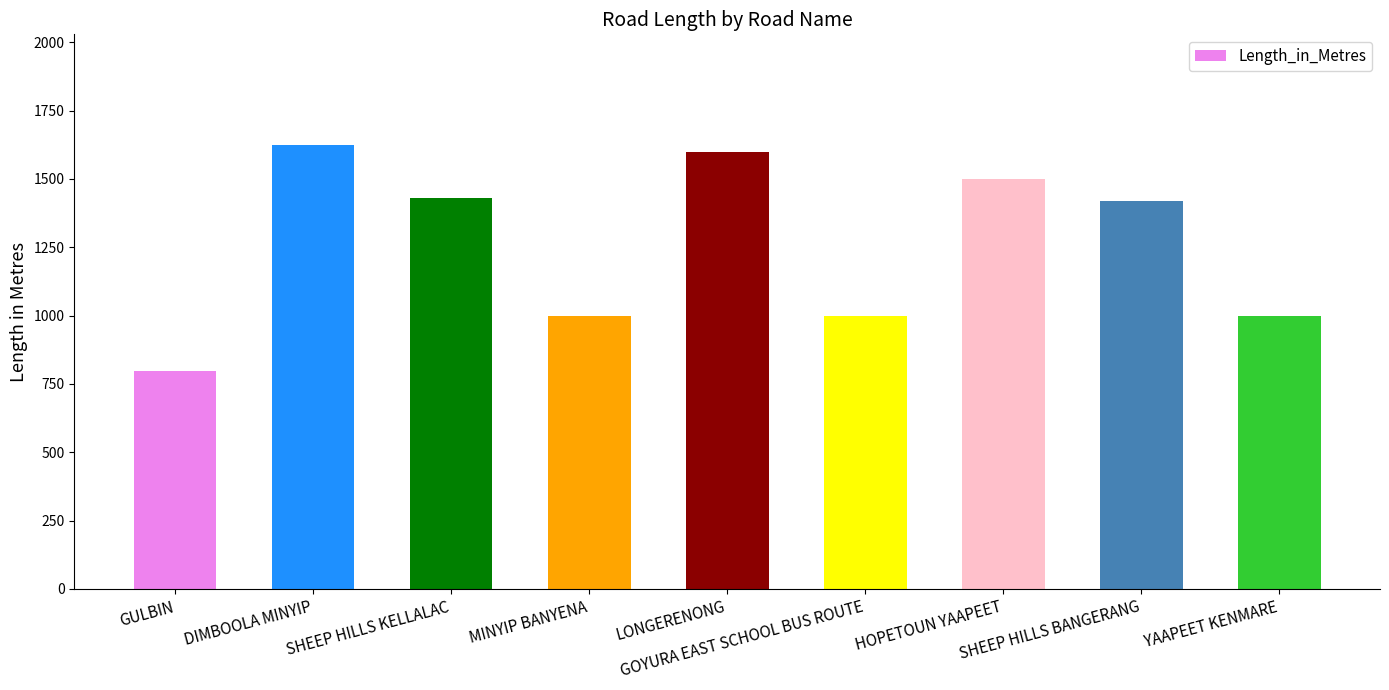

True or false: the data shows 1173 at GULBIN.

False